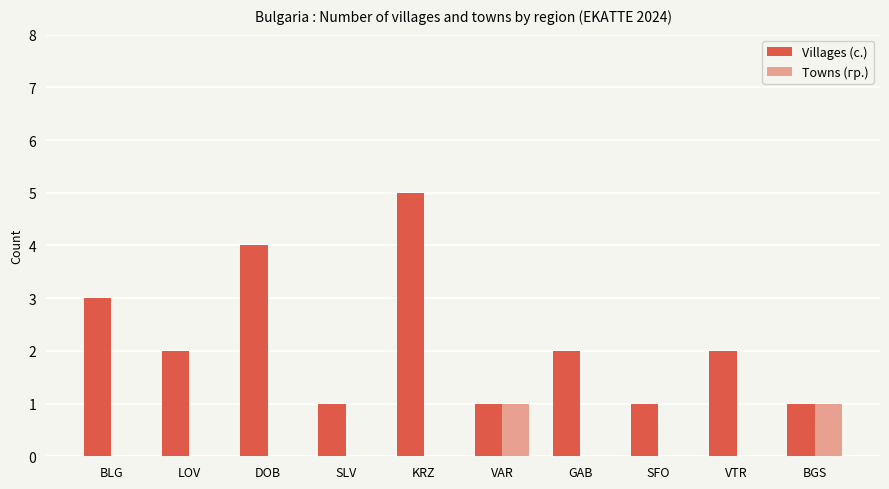

Which series changed the most between KRZ and VAR?

Villages (с.)